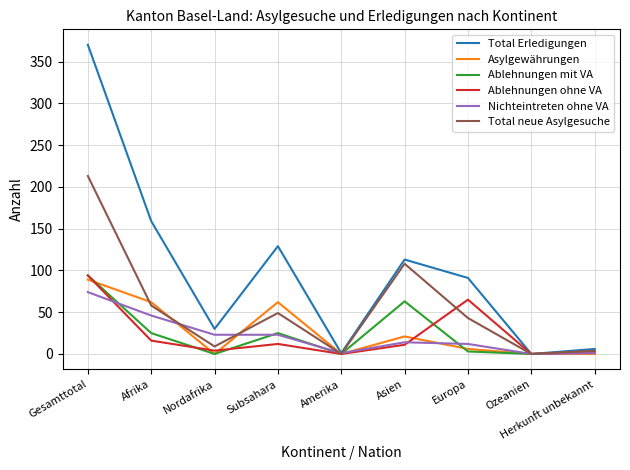

What is the maximum value shown in the chart?

370